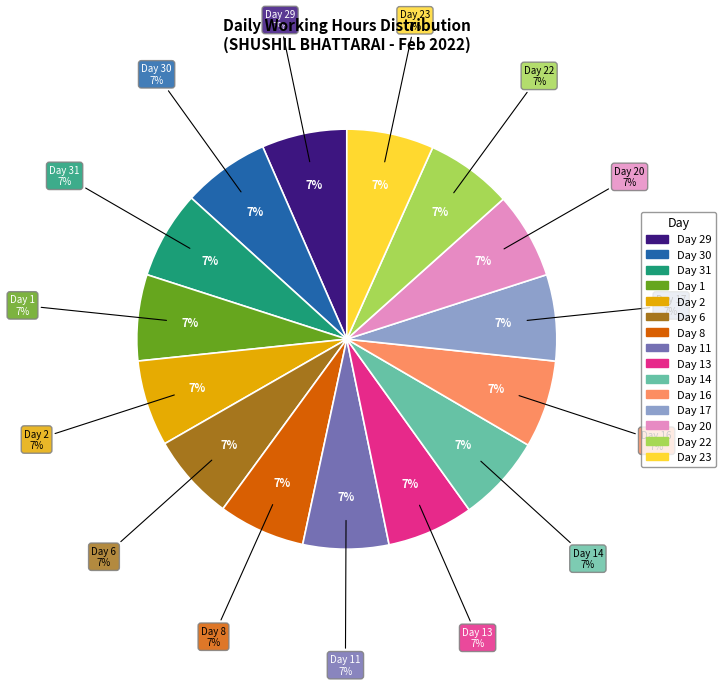

Count the number of slices in the pie.

15